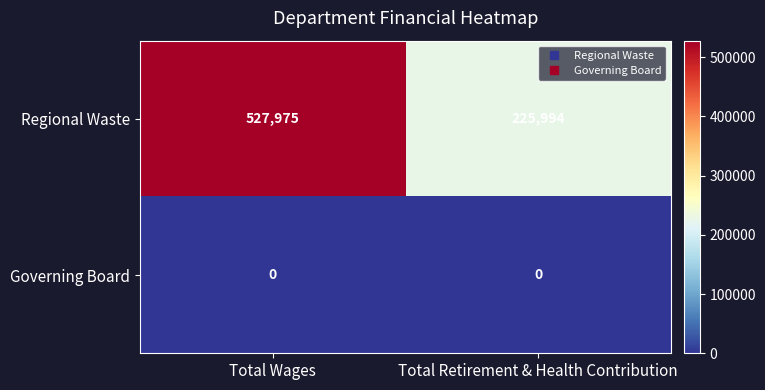

Reading right to left, what are all the values shown in this chart?

Regional Waste: 225994	527975
Governing Board: 0	0